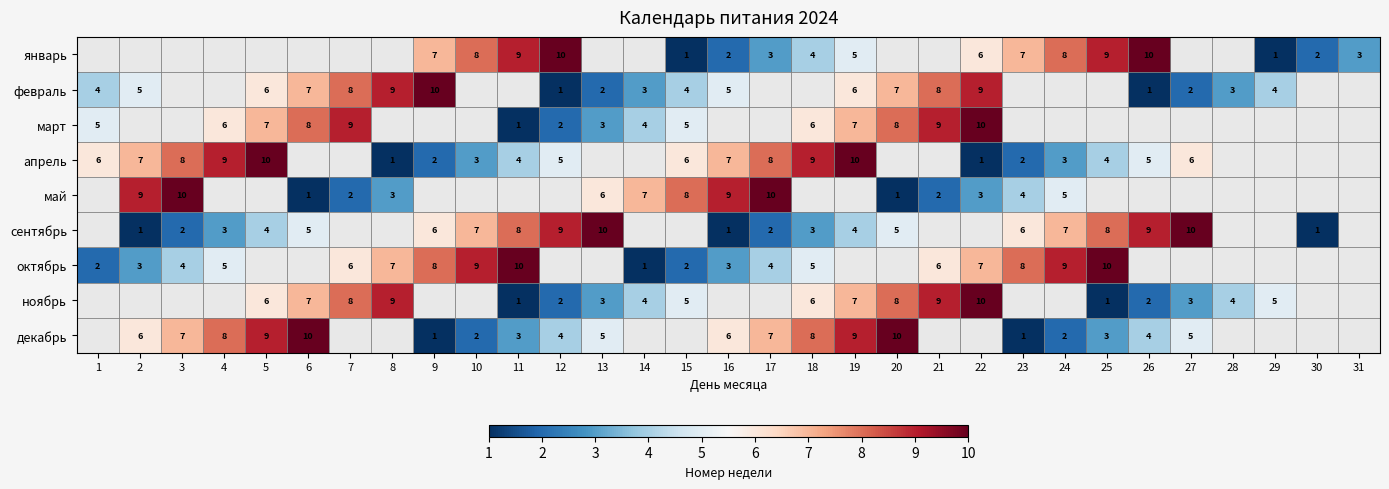

The value of октябрь at 17 is 1. True or false?

False